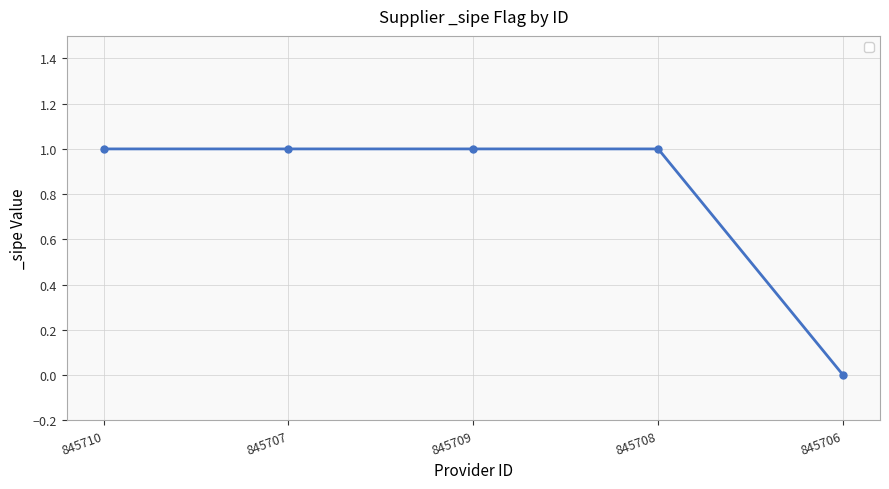

How many values are between 1 and 2?

4